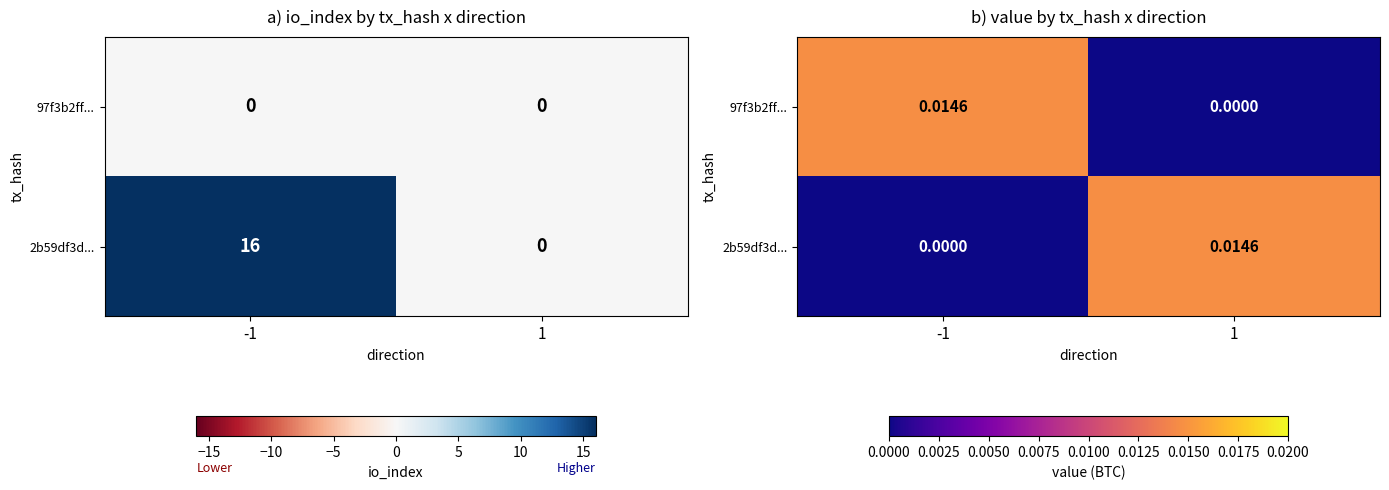

Is the value of 2b59df3d... at -1 greater than the value of 97f3b2ff... at 1?

No